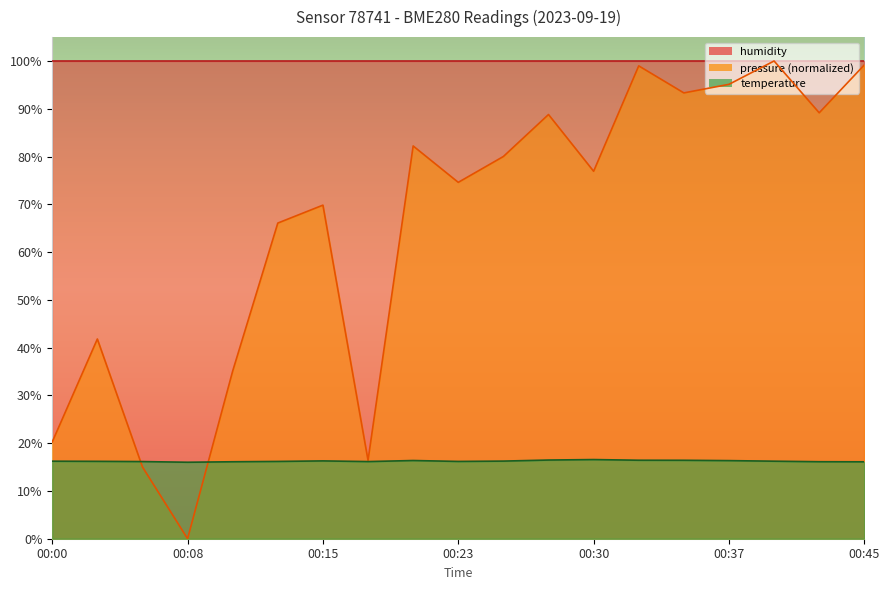

What is the difference between the pressure values at 00:18 and 00:05?

1.4